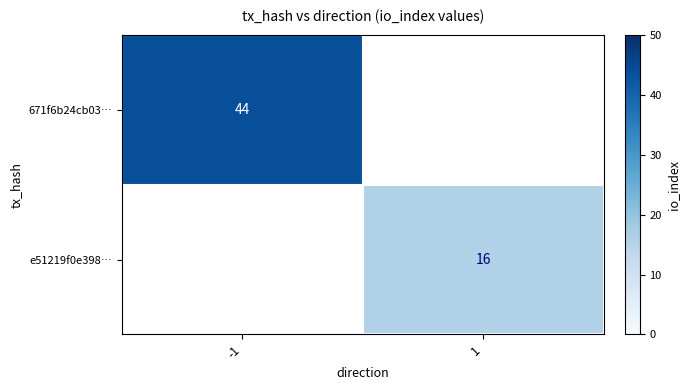

Is it true that e51219f0e398… equals 6 at 1?

False